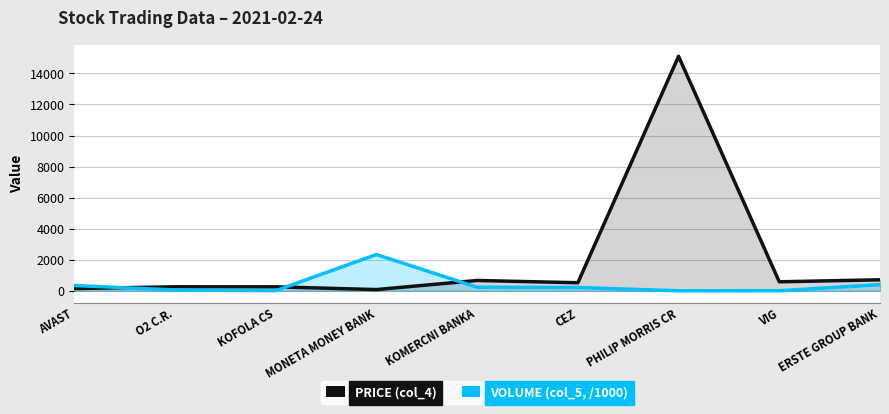

True or false: Volume (col_5, /1000) has a value of 2336.3 at MONETA MONEY BANK.

True